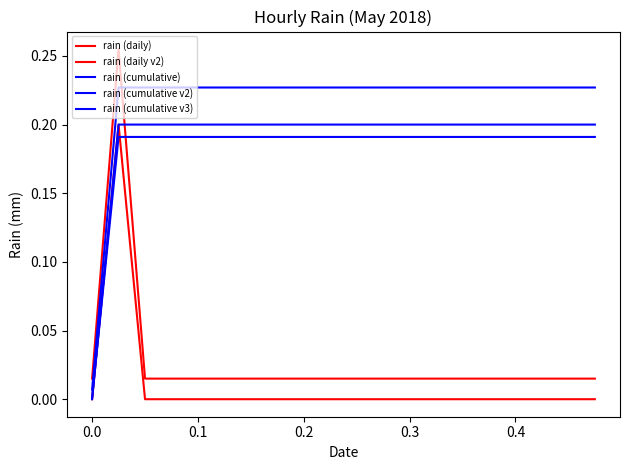

Between which two adjacent categories do rain (daily v2) and rain (cumulative v2) first intersect?

0.0 and 0.1